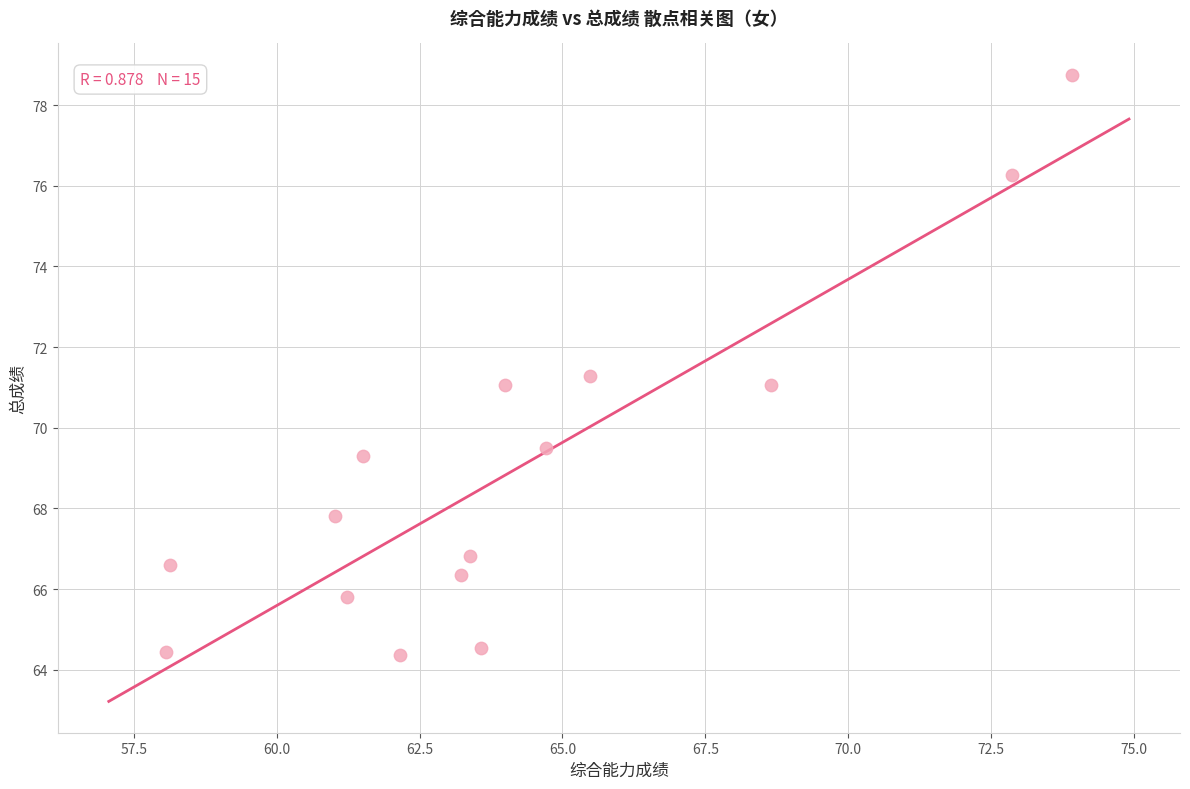

What is the range of X values (max minus min)?

15.9